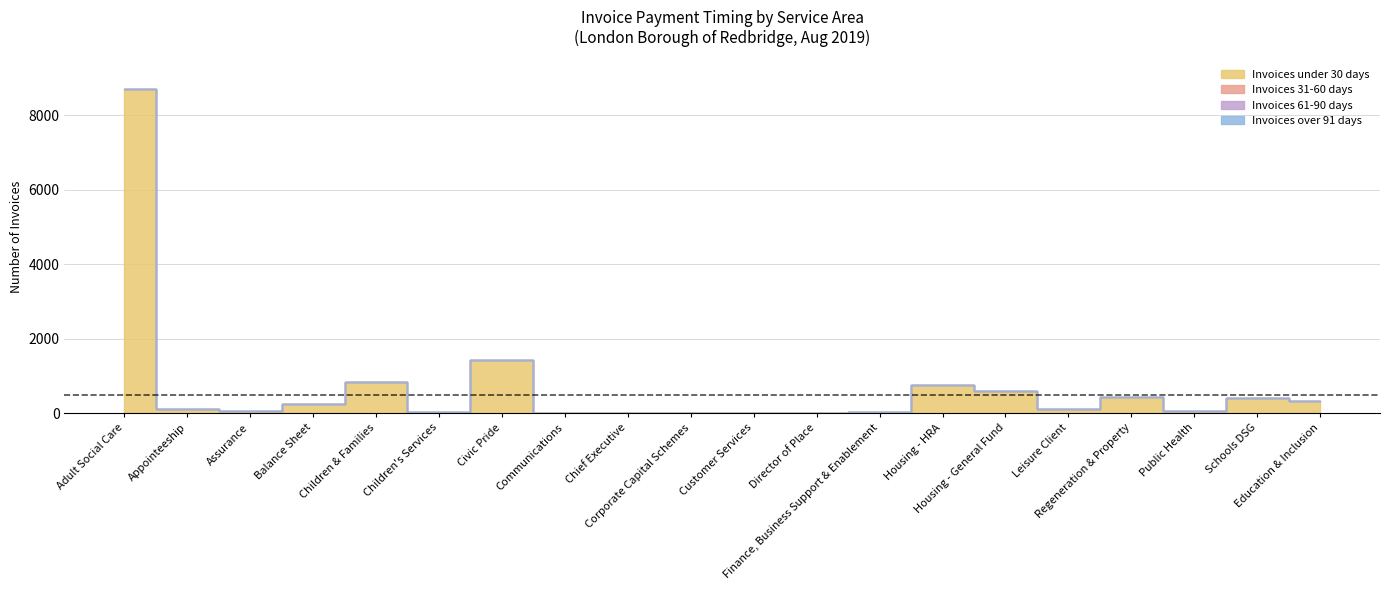

What is the sum of the Invoices over 91 days values at Children's Services and Corporate Capital Schemes?

1